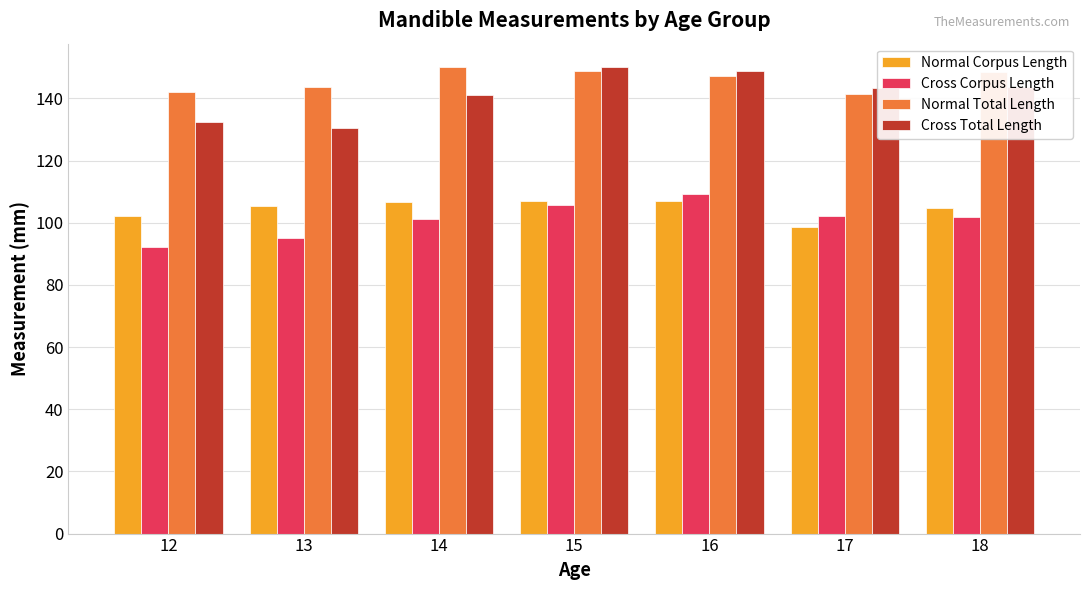

Are the bars grouped side by side (vs. stacked)?

Yes